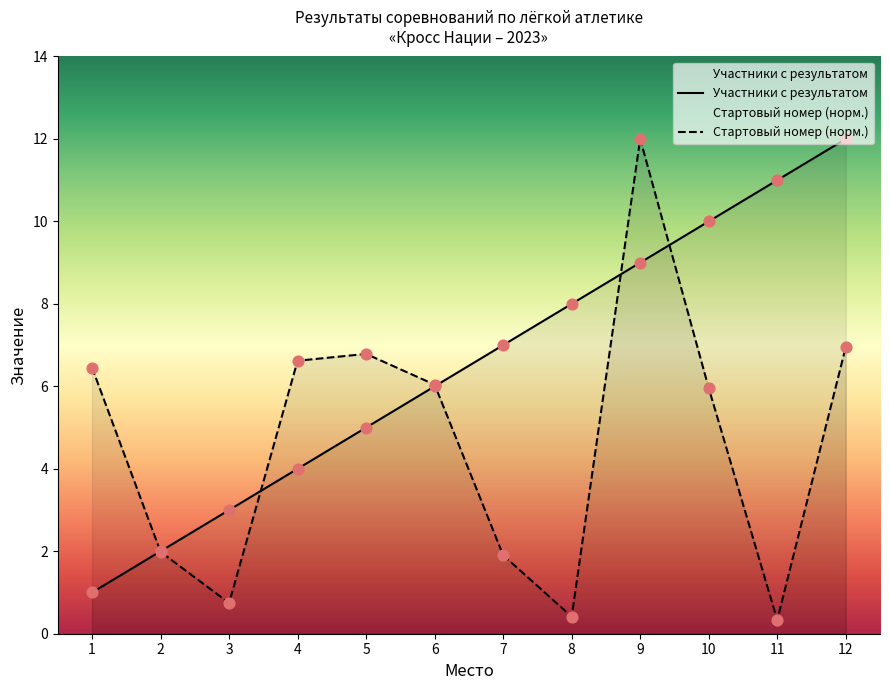

Which series contains the lowest Y value?

Стартовый номер